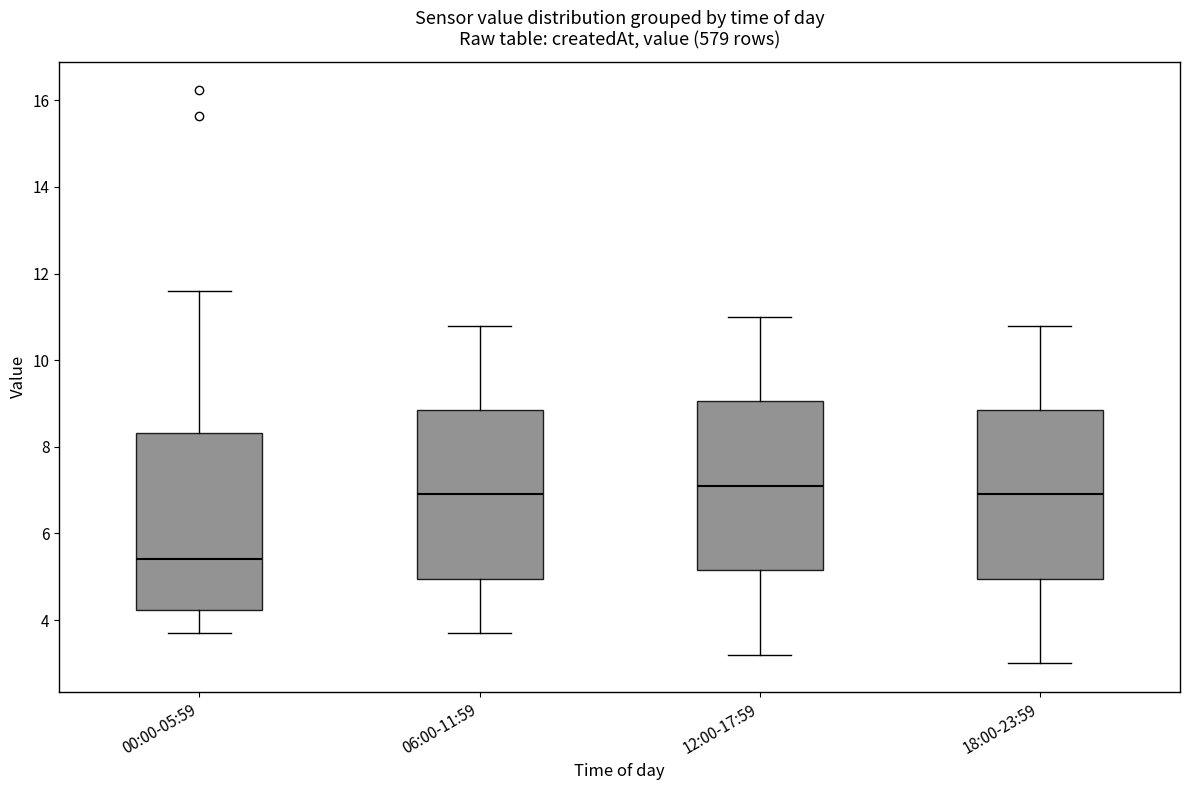

Which box's median line is the lowest?

00:00-05:59